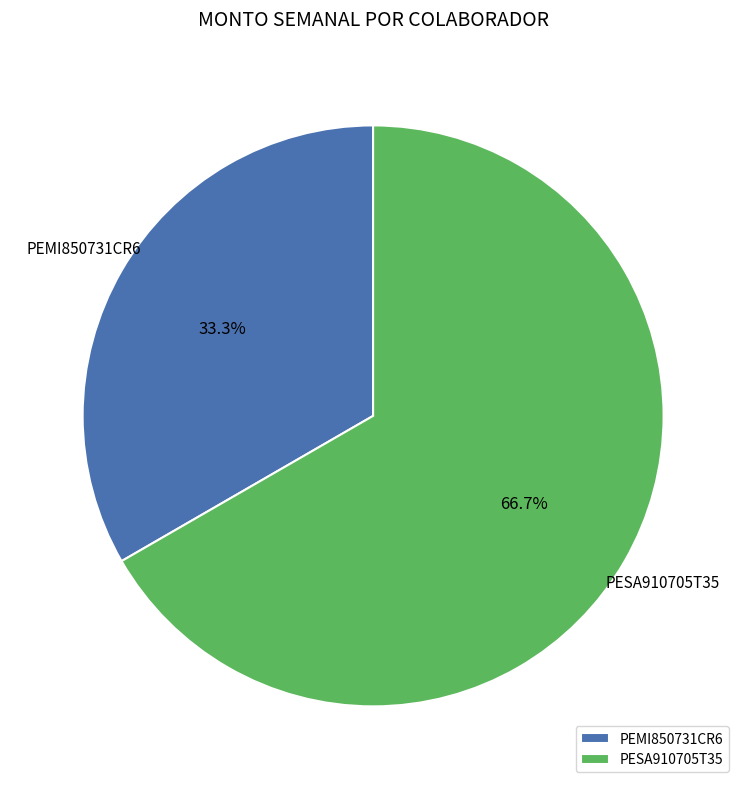

Combined, do PEMI850731CR6 and PESA910705T35 account for over 50%?

Yes